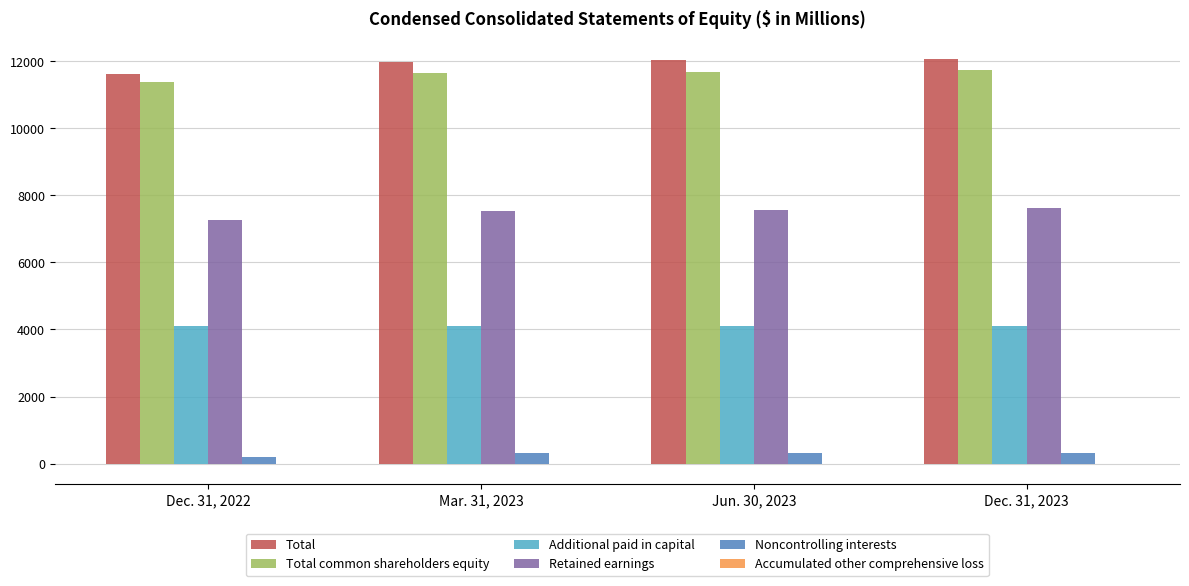

What is the sum of all Additional paid in capital values?

16459.4